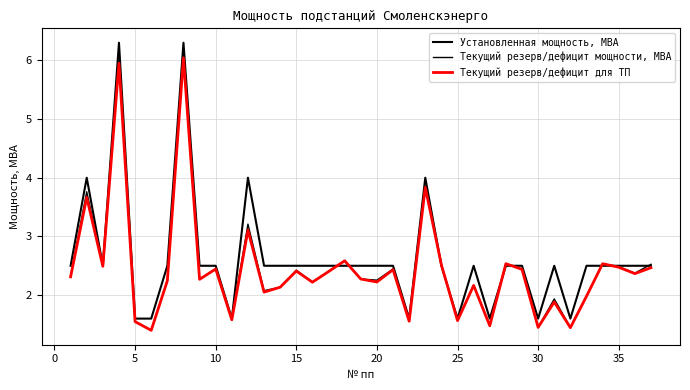

How many distinct data groups are displayed?

3